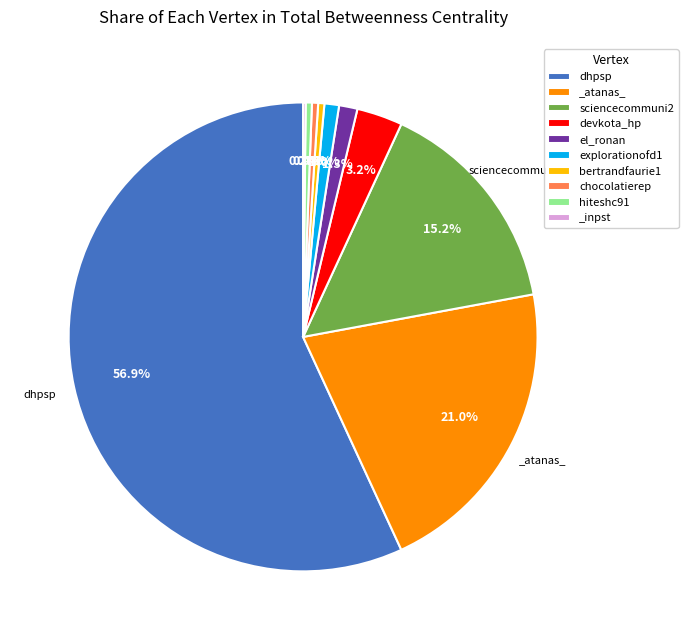

To the nearest percent, what is the difference between the dhpsp and sciencecommuni2 slice percentages?

42%